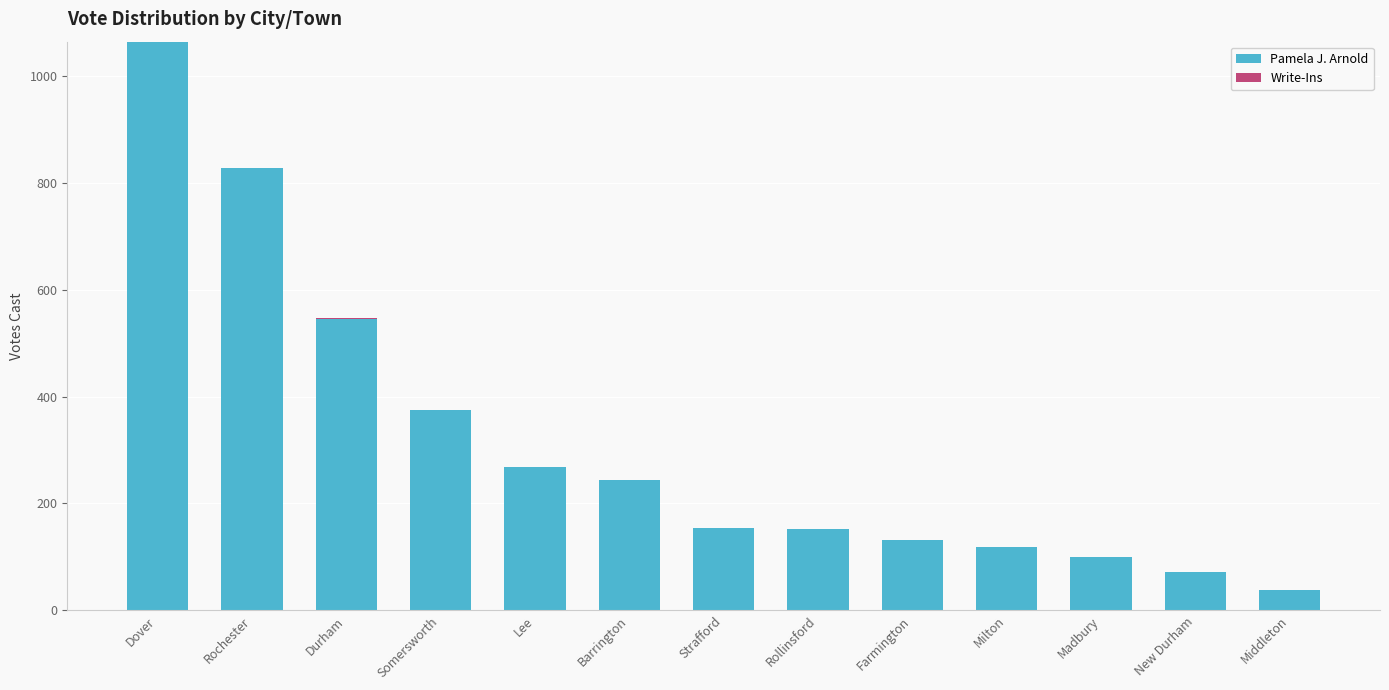

The Pamela J. Arnold series shows 199 at Rollinsford. True or false?

False